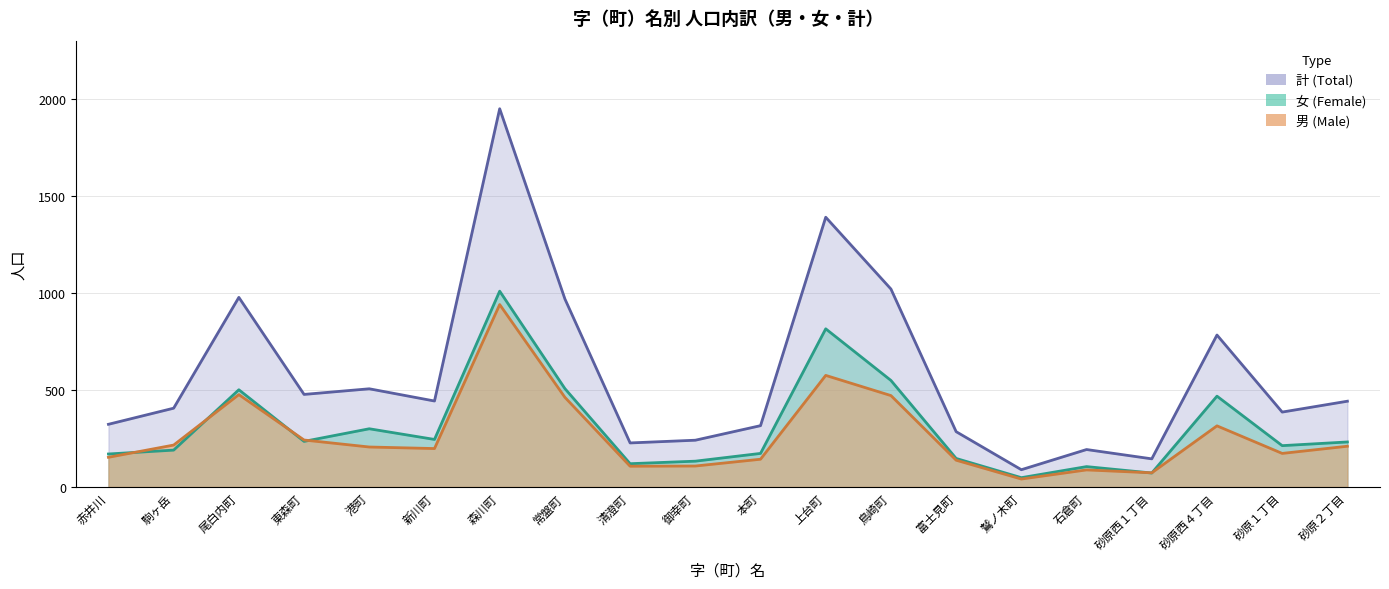

What is the minimum value for 計?

89